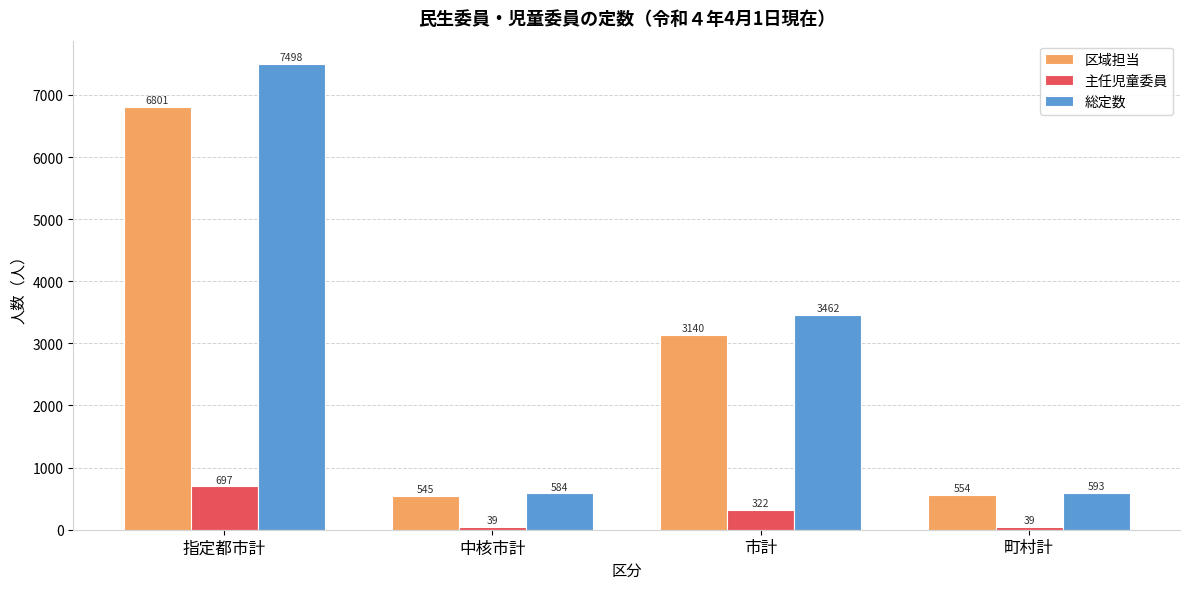

At how many categories does at least one series exceed 6379?

1